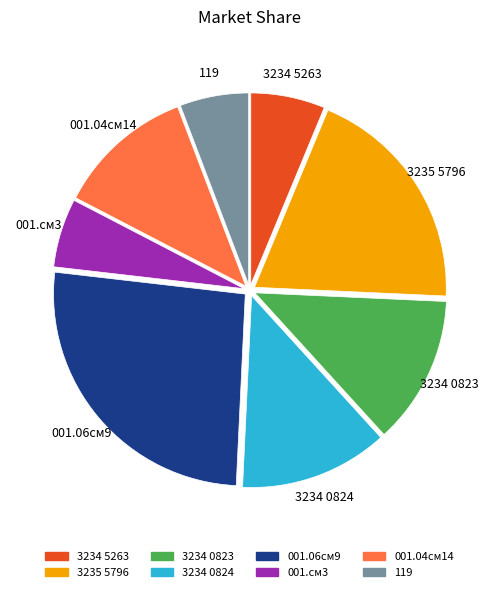

Between 001.06см9 and 3234 0824, which is larger?

001.06см9